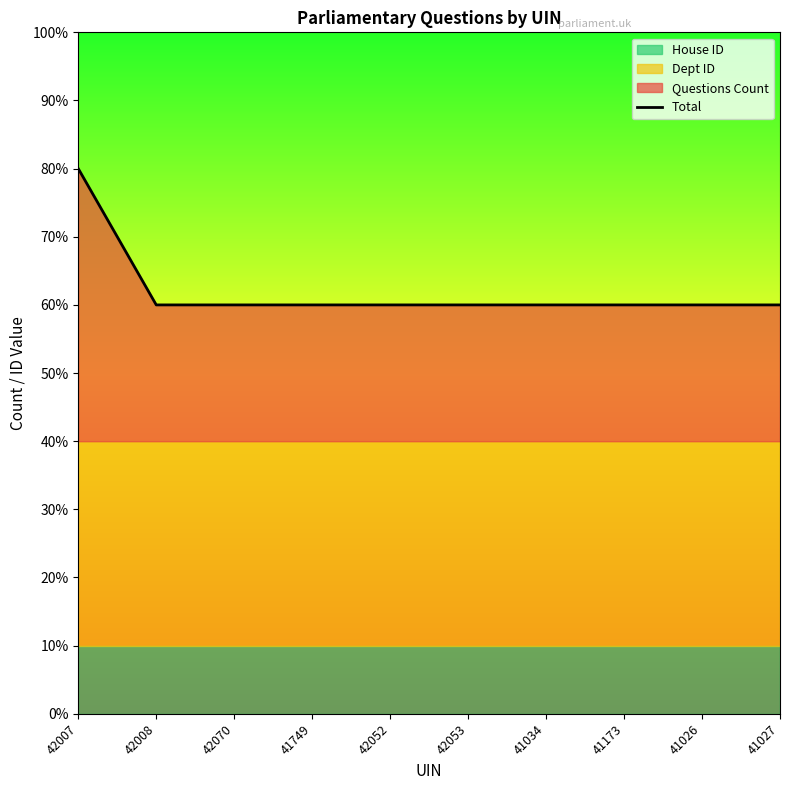

True or false: the data shows 130 at 42007.

False